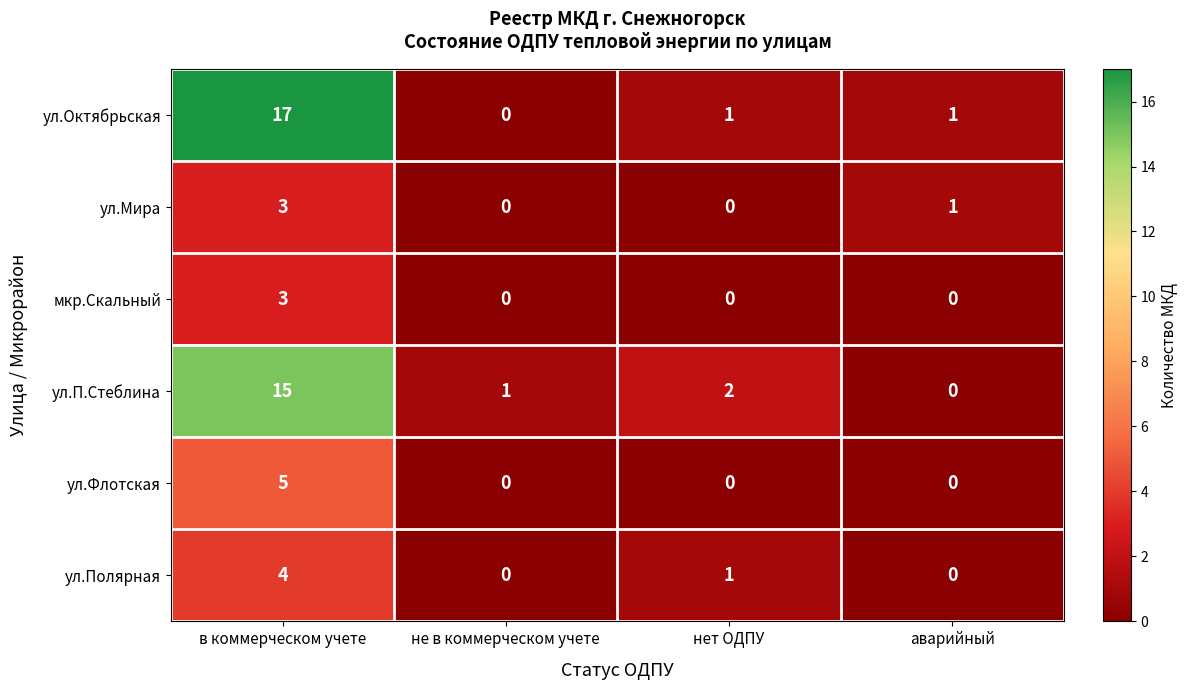

Which category has the highest value in the ул.П.Стеблина series?

в коммерческом учете